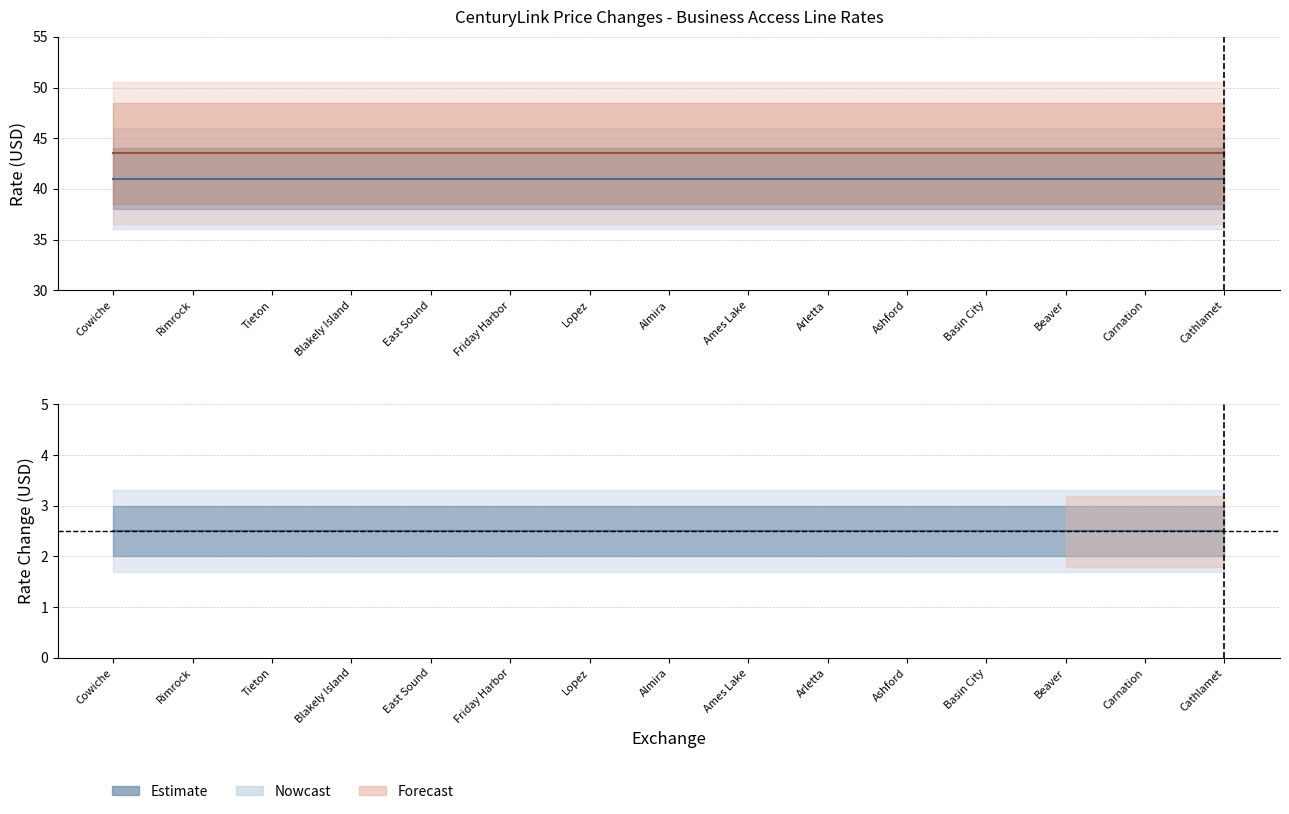

The New Rate series shows 43.5 at East Sound. True or false?

True